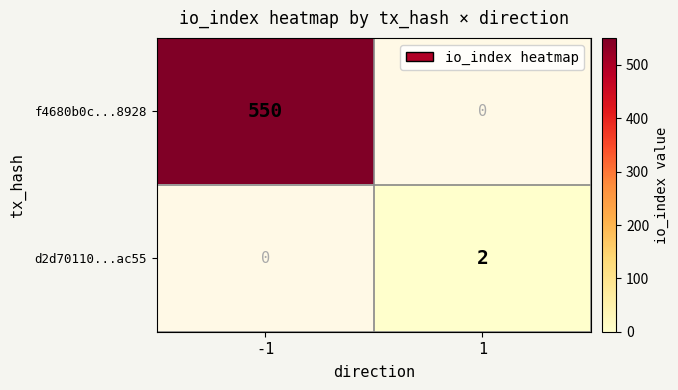

What is the average value of the f4680b0c...8928 series?

275